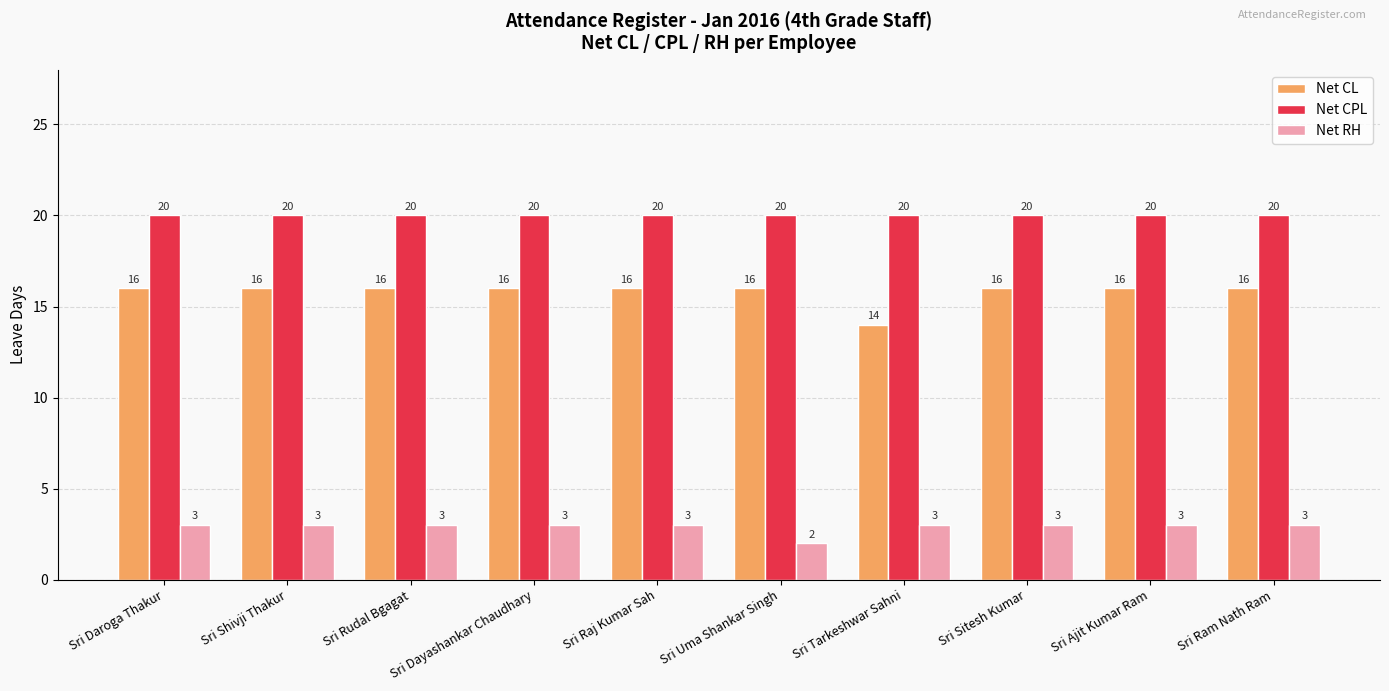

True or false: Net RH has a value of 5 at Sri Raj Kumar Sah.

False